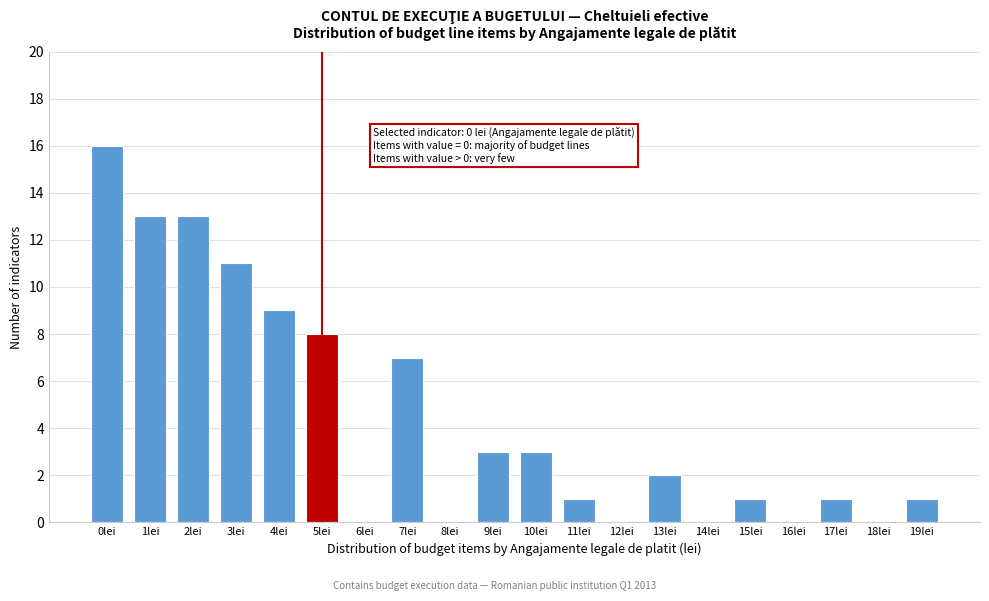

Reading left to right, list all the values displayed in this chart.

0lei=16	1lei=13	2lei=13	3lei=11	4lei=9	5lei=8	6lei=0	7lei=7	8lei=0	9lei=3	10lei=3	11lei=1	12lei=0	13lei=2	14lei=0	15lei=1	16lei=0	17lei=1	18lei=0	19lei=1